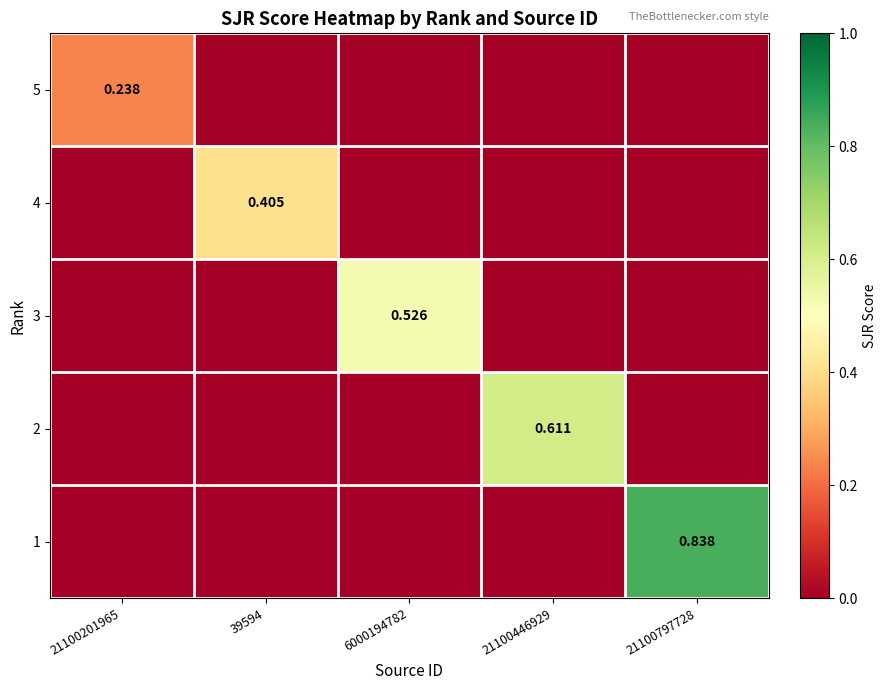

How many data points does each series have?

5